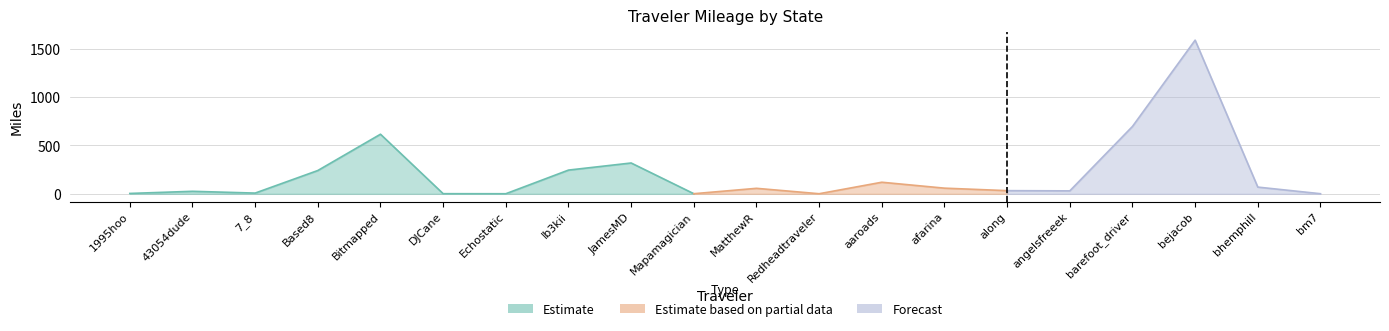

How many values in the Total series are below 56?

10